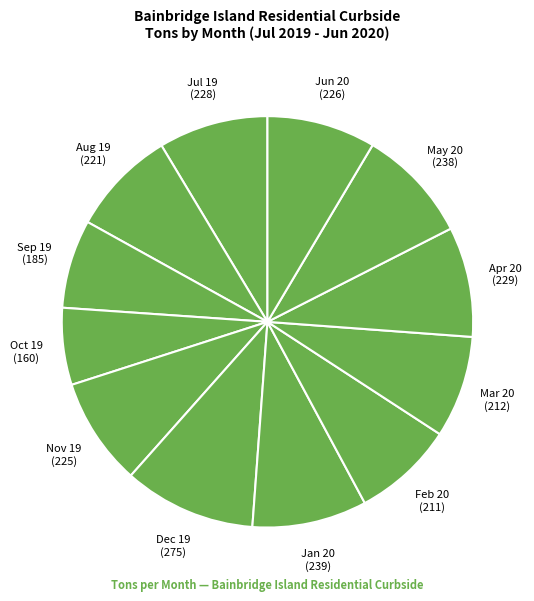

Does any single category account for the majority?

No